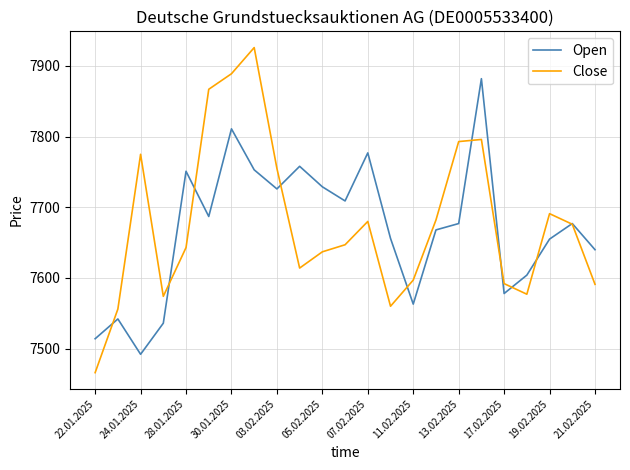

List the series in order of their peak value, highest first.

Close, Open